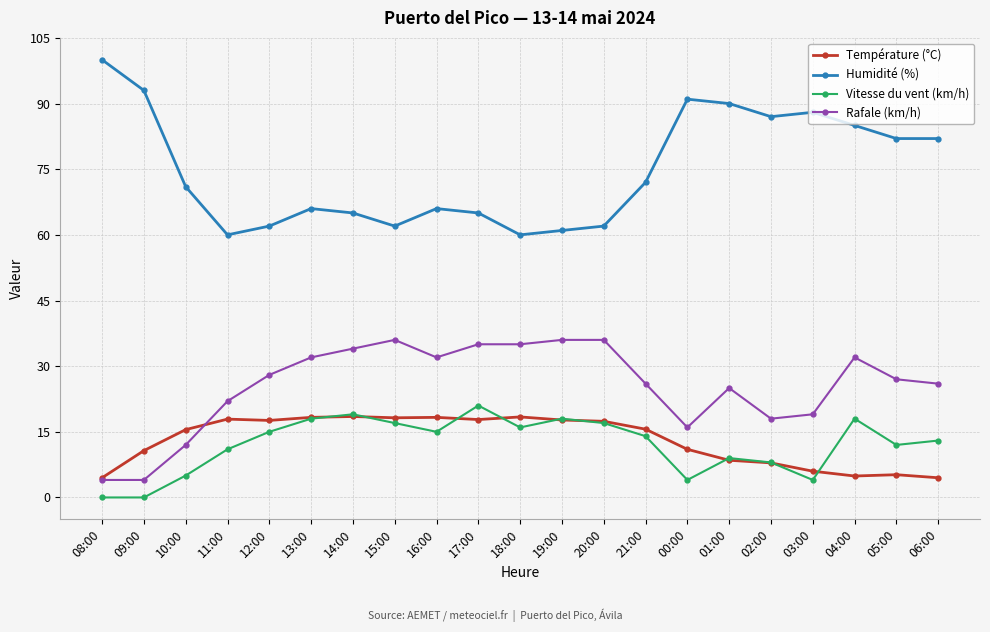

List the series in order of their peak value, lowest first.

Température (°C), Vitesse du vent (km/h), Rafale (km/h), Humidité (%)